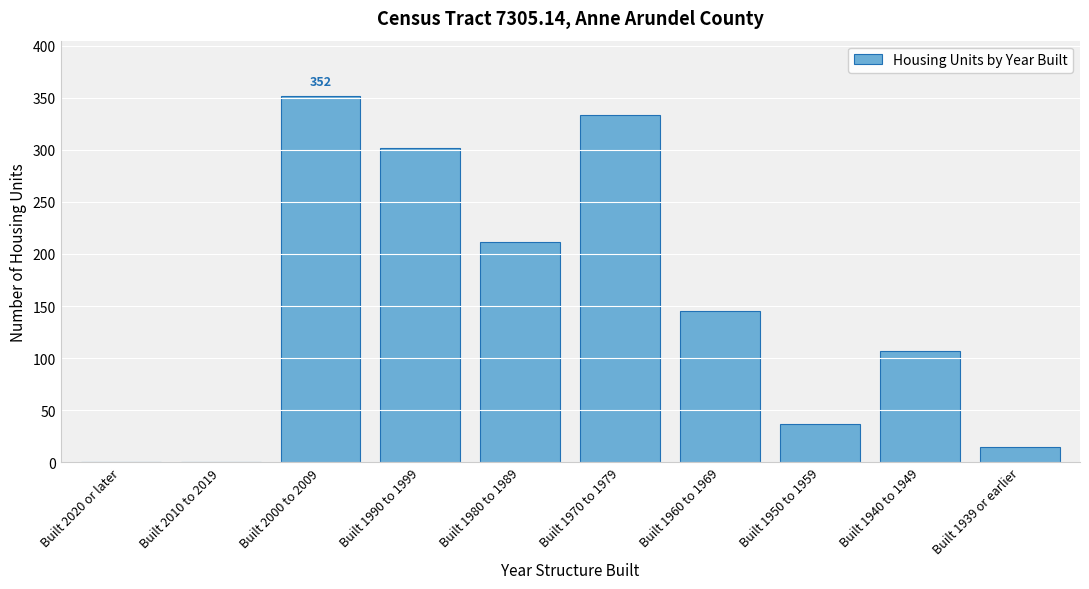

Reading left to right, transcribe all the data shown in this chart.

Built 2020 or later=0	Built 2010 to 2019=0	Built 2000 to 2009=352	Built 1990 to 1999=302	Built 1980 to 1989=211	Built 1970 to 1979=333	Built 1960 to 1969=145	Built 1950 to 1959=37	Built 1940 to 1949=107	Built 1939 or earlier=15